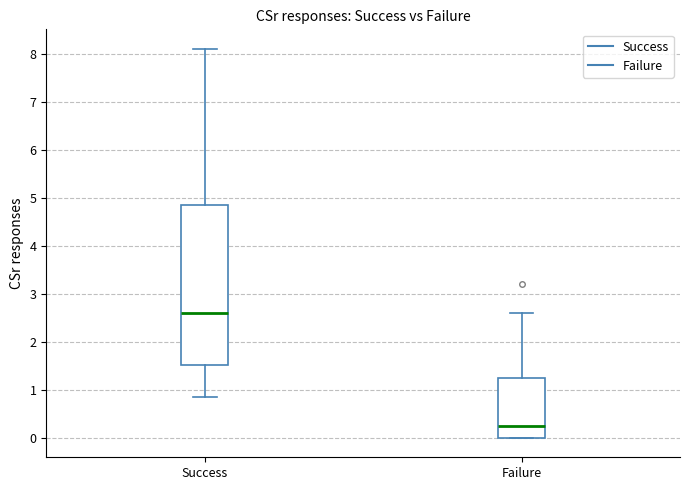

Reading left to right, read every box against the y-axis: the position of its median line, the range the box covers, and the ends of its whiskers. The values are not printed on the chart, so give them approximately, as read against the axis.

Success: median 2.6, box 1.5 to 4.9, whiskers 0.9 to 8.1
Failure: median 0.2, box 0.0 to 1.3, whiskers 0.0 to 2.6